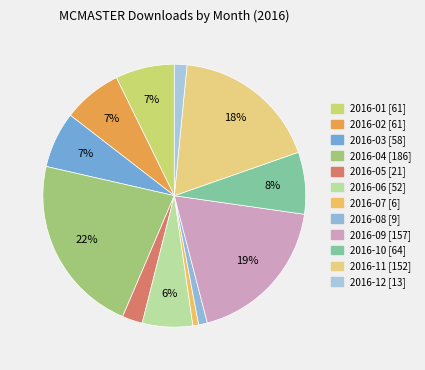

Does any single category account for the majority?

No